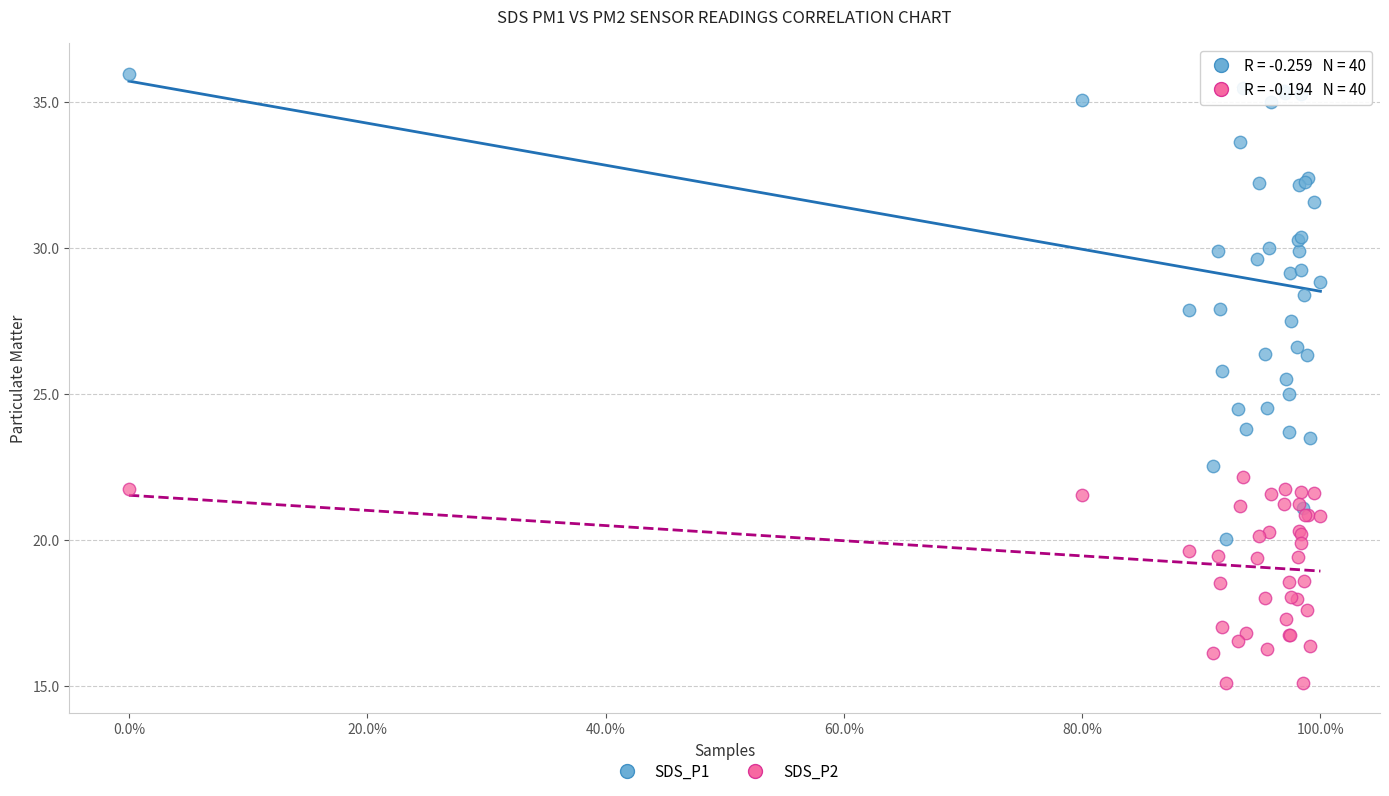

Which series reaches the maximum Y coordinate?

SDS_P1